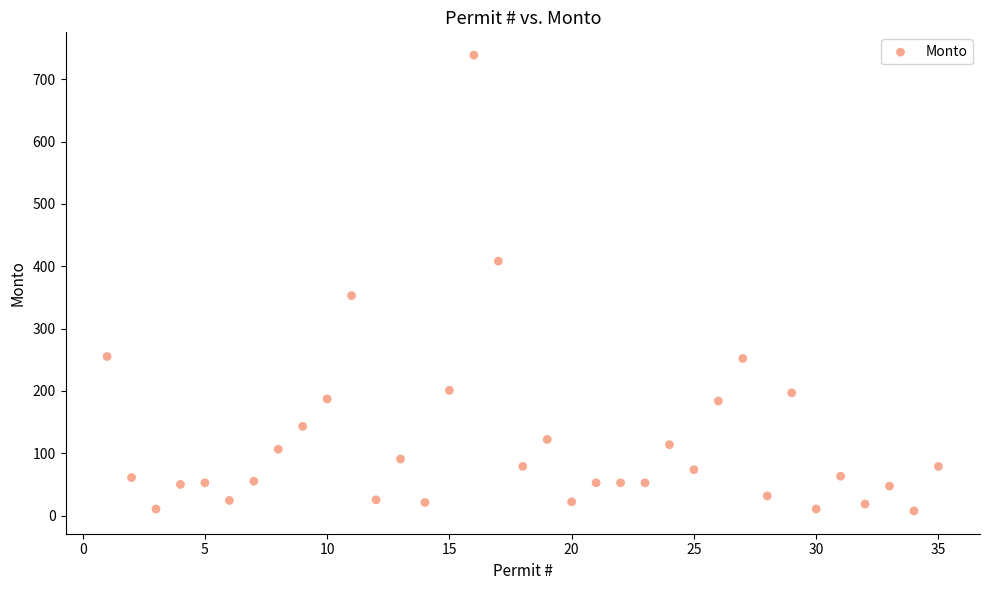

What Y value in the scatter plot is closest to 373?

352.8